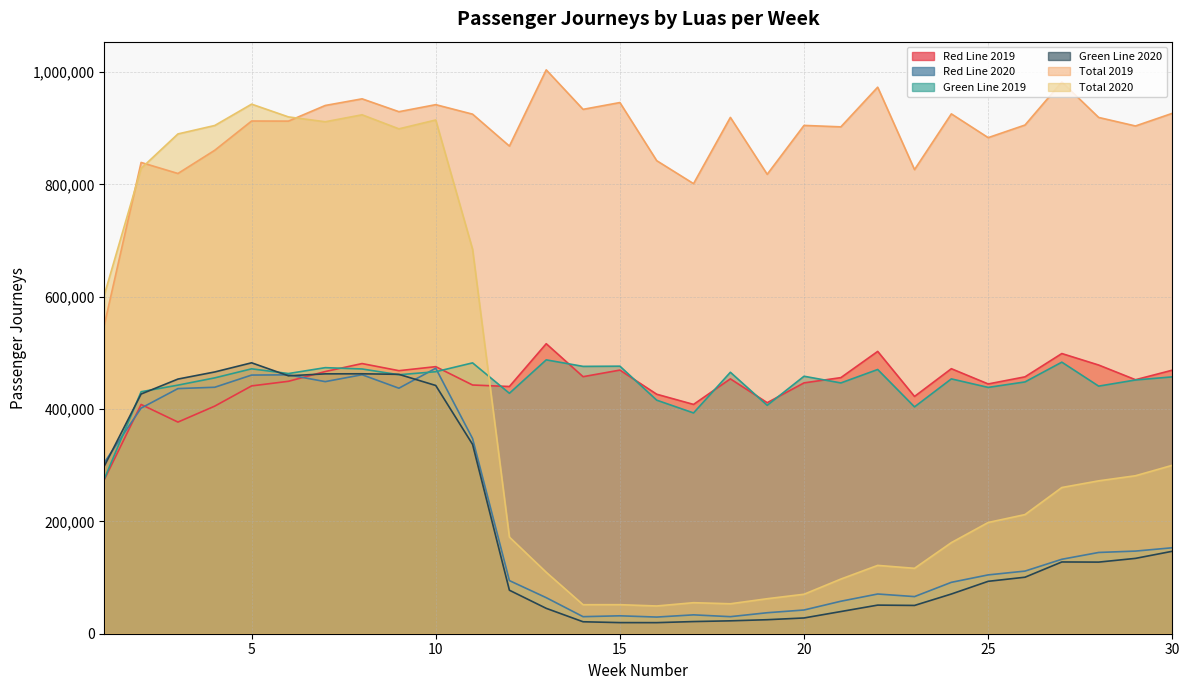

What is the difference between the maximum and minimum values in the Green Line 2020 series?

462606